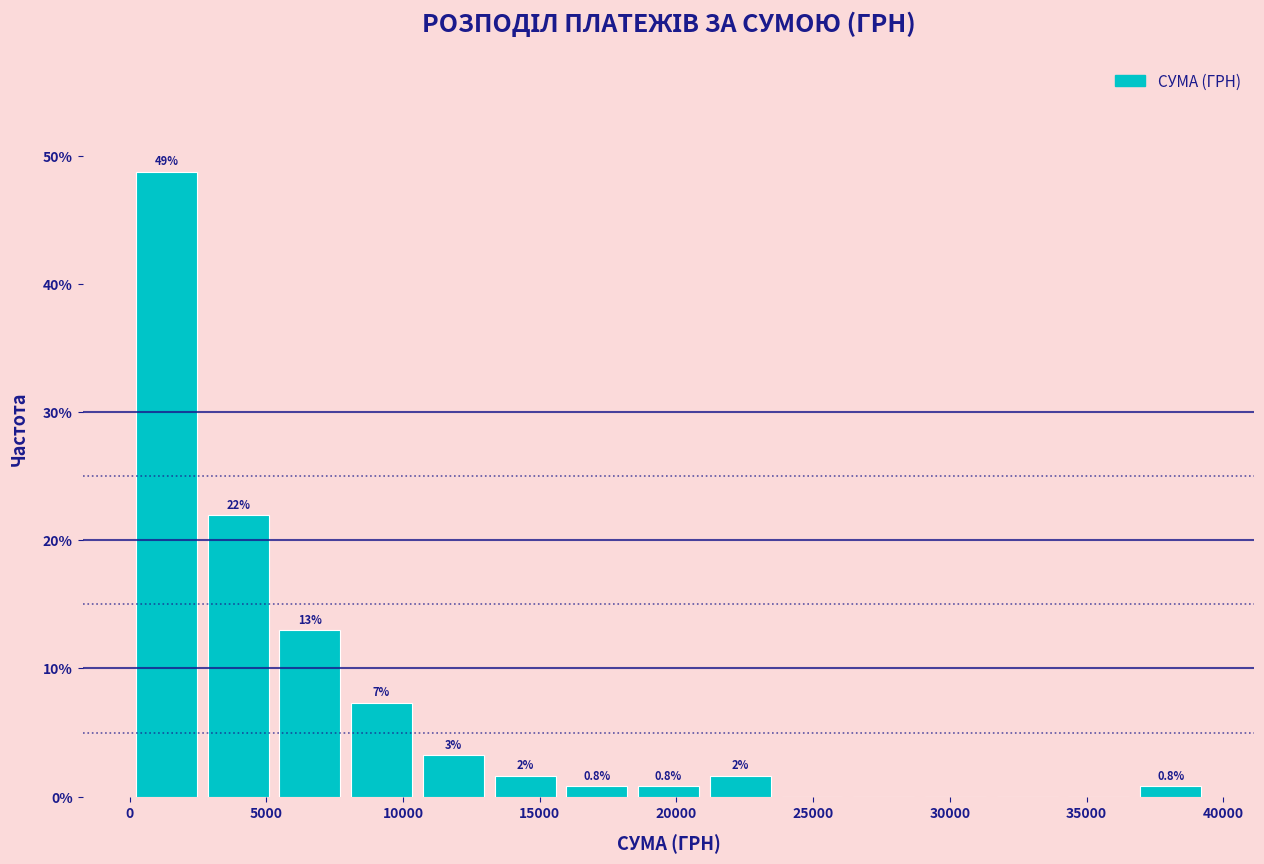

Which range on the x-axis has the tallest bar?

0 to 2500